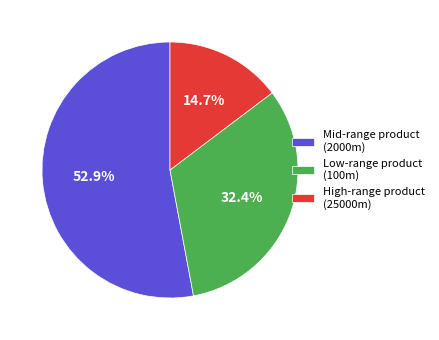

Combined, do High-range product (25000m) and Mid-range product (2000m) account for over 50%?

Yes